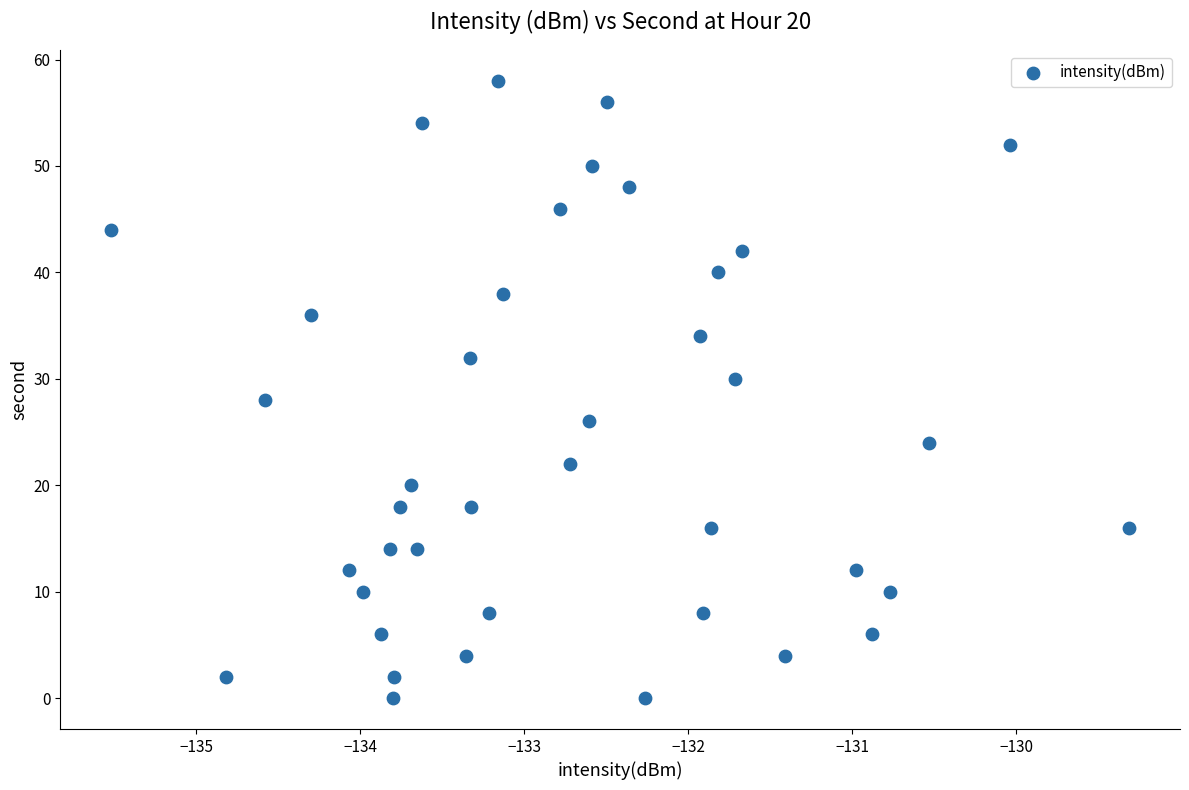

What is the range of Y values (max minus min)?

58